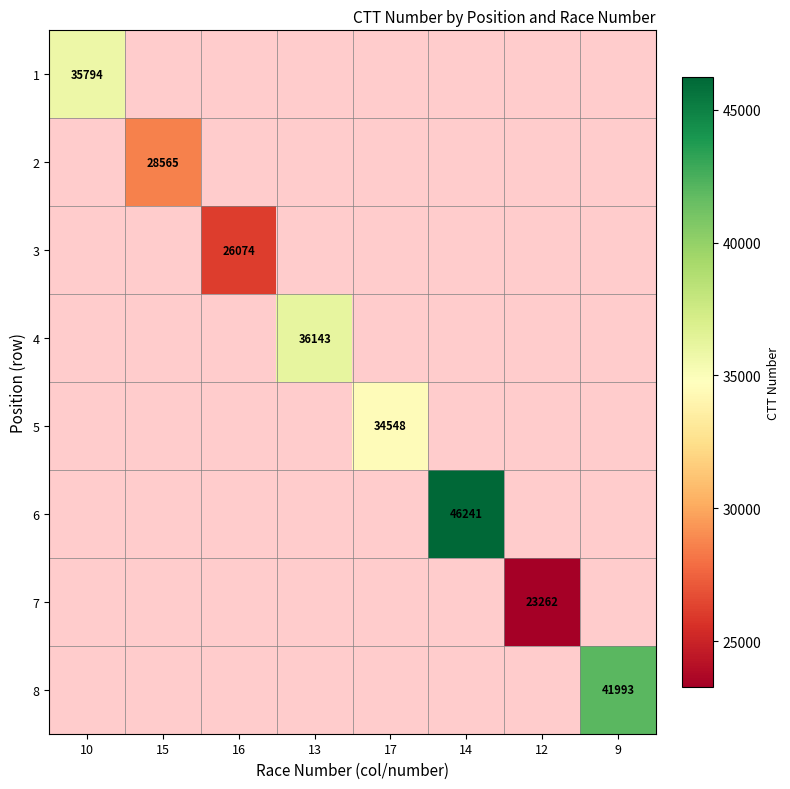

True or false: 4 has a value of 51537 at 13.

False